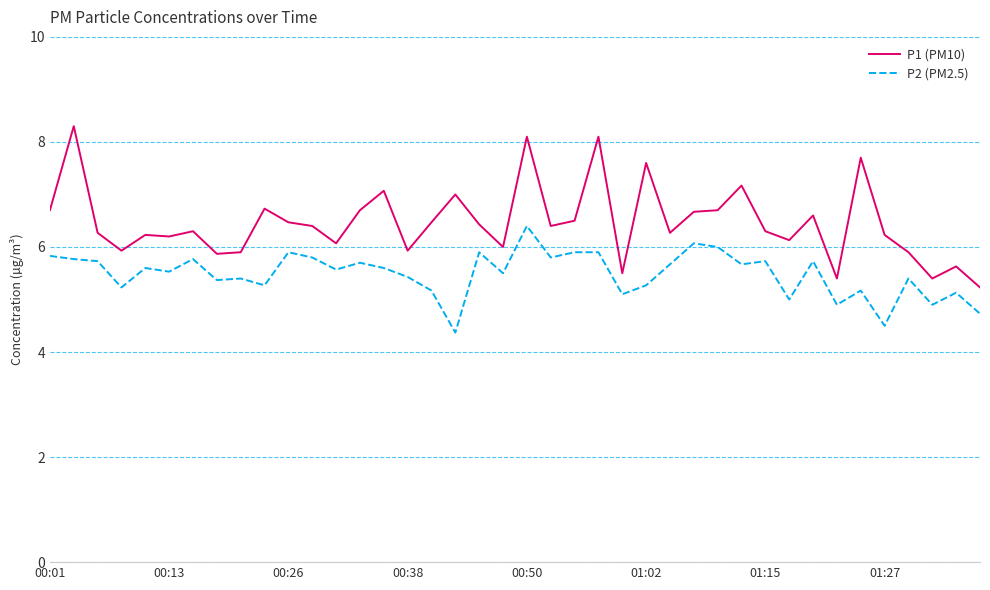

What is the maximum value shown in the chart?

8.3